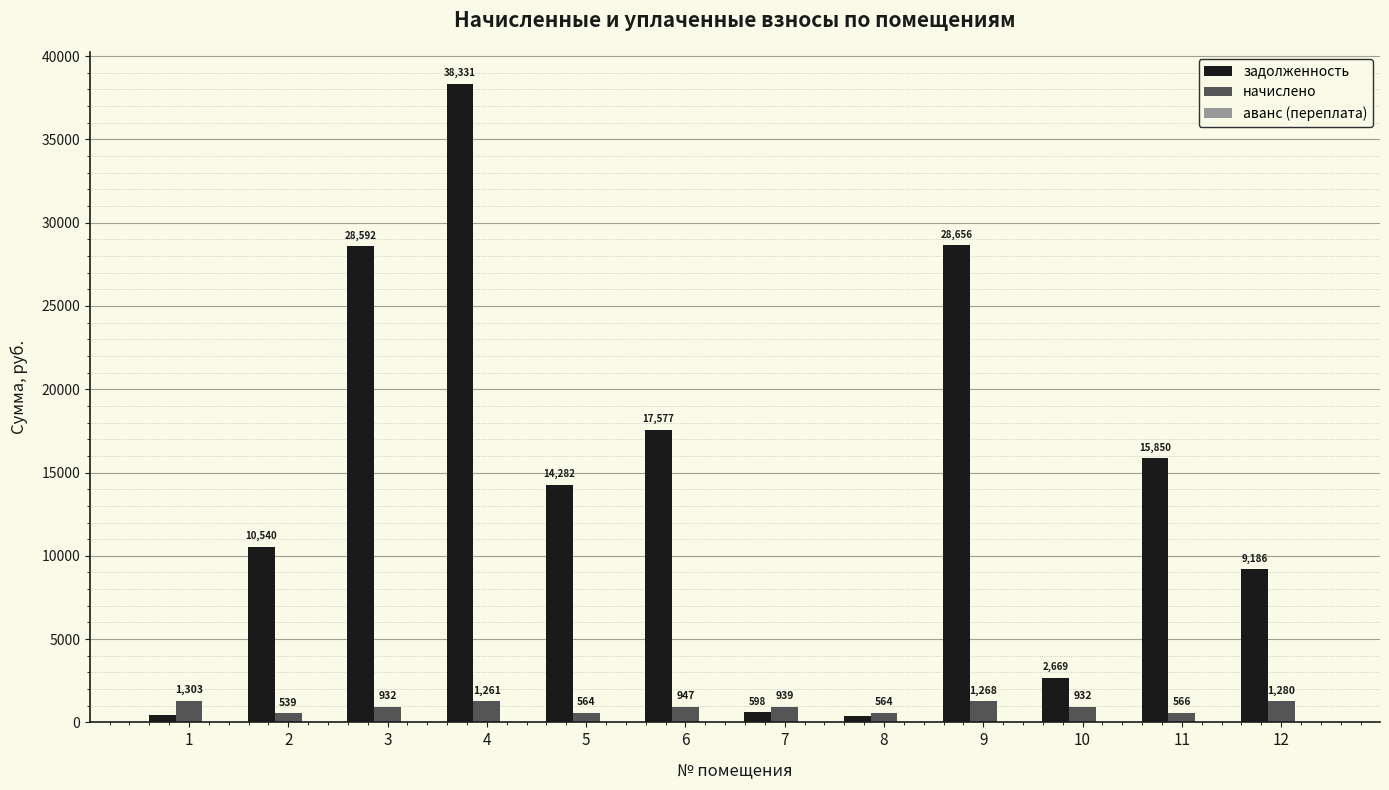

Which series has the largest range (max minus min)?

задолженность